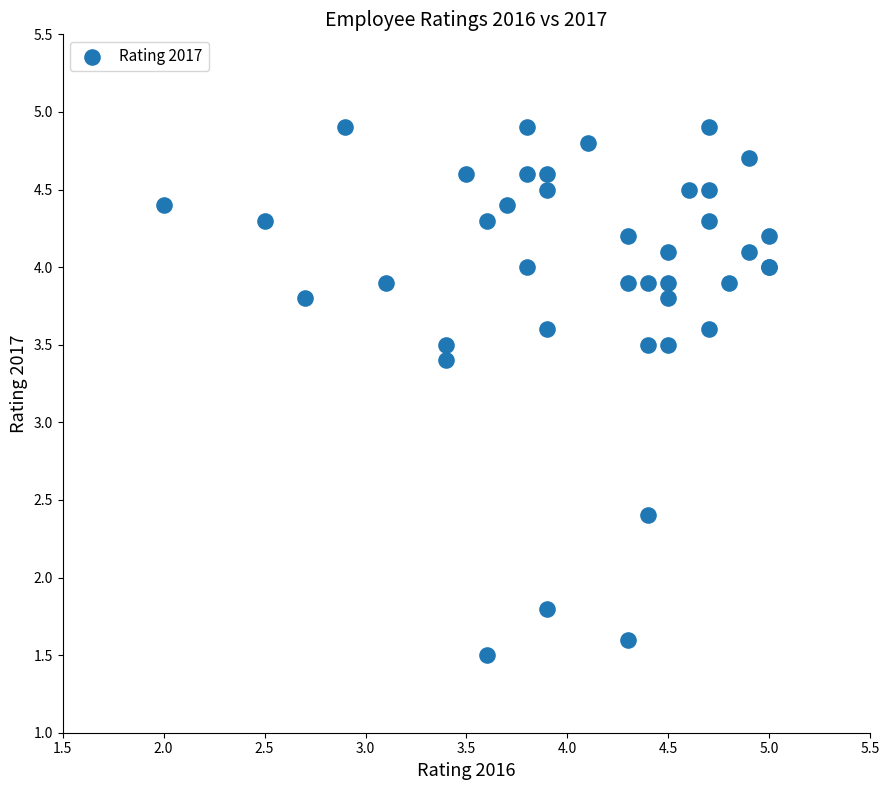

What Y value in the scatter plot is closest to 3?

3.4